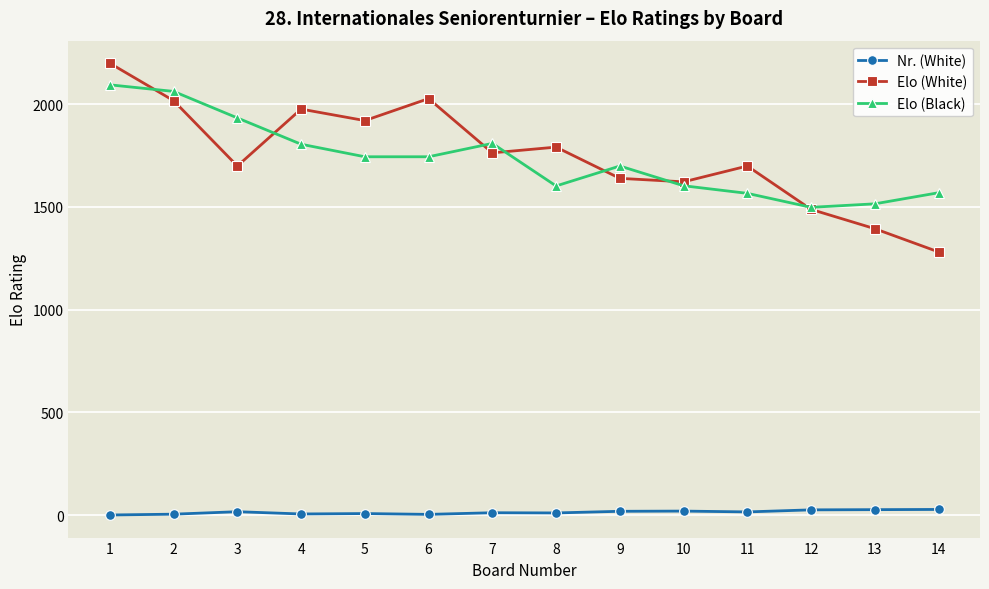

What is the difference between the highest and lowest values at 11?

1683